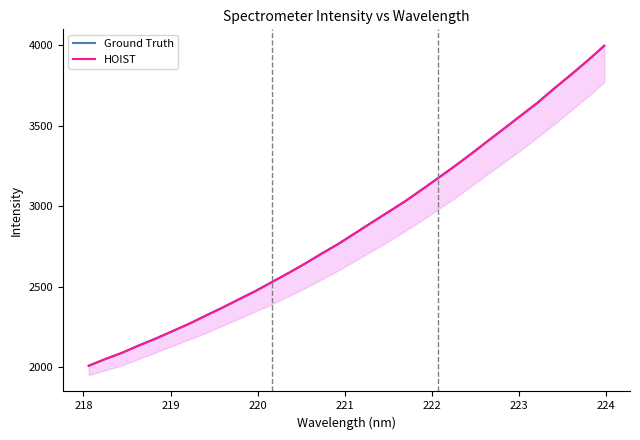

What are all the series names shown in the legend?

Ground Truth, HOIST